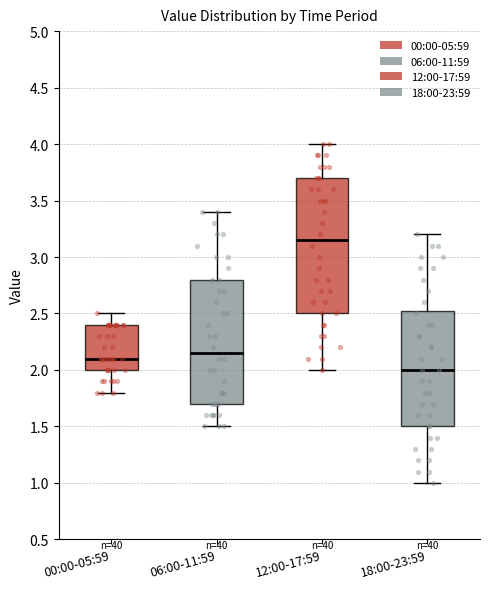

Which box is the tallest, from its lower edge to its upper edge?

12:00-17:59